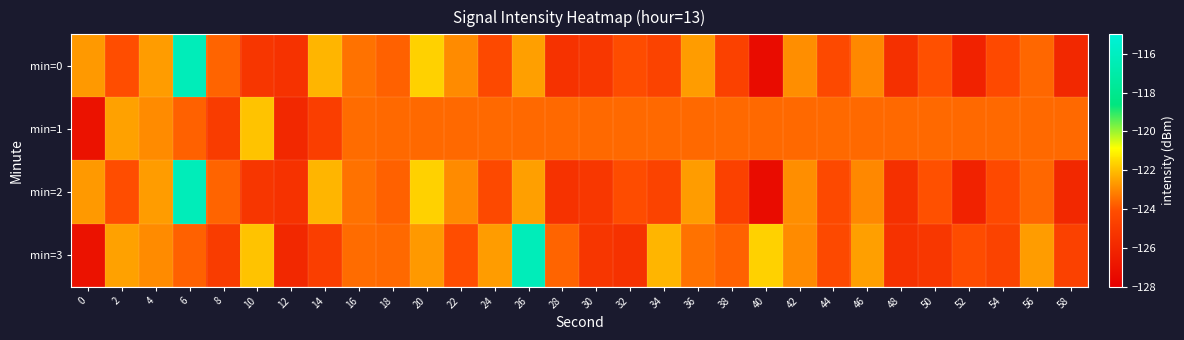

Which series has the largest range (max minus min)?

min=0